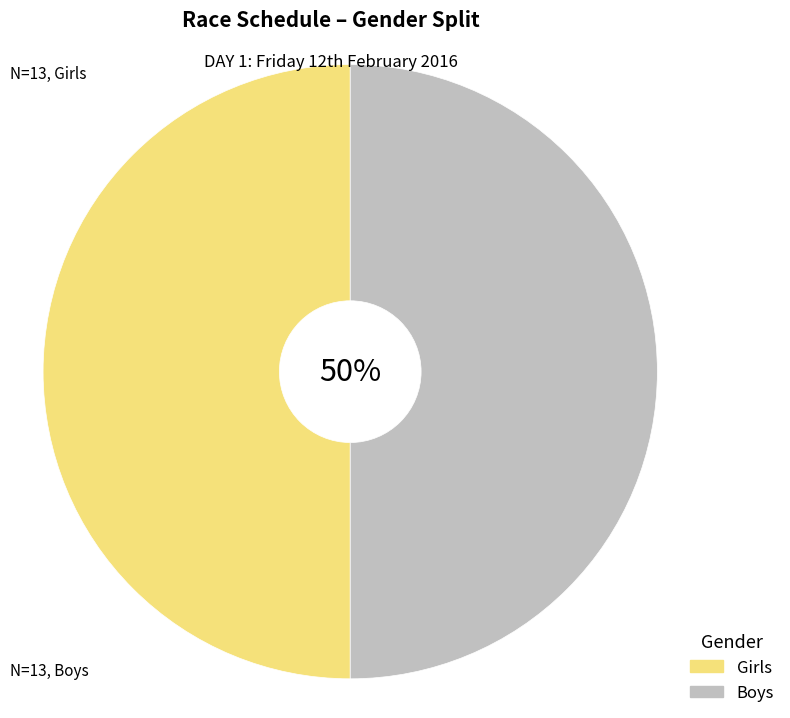

How many segments does this pie chart have?

2